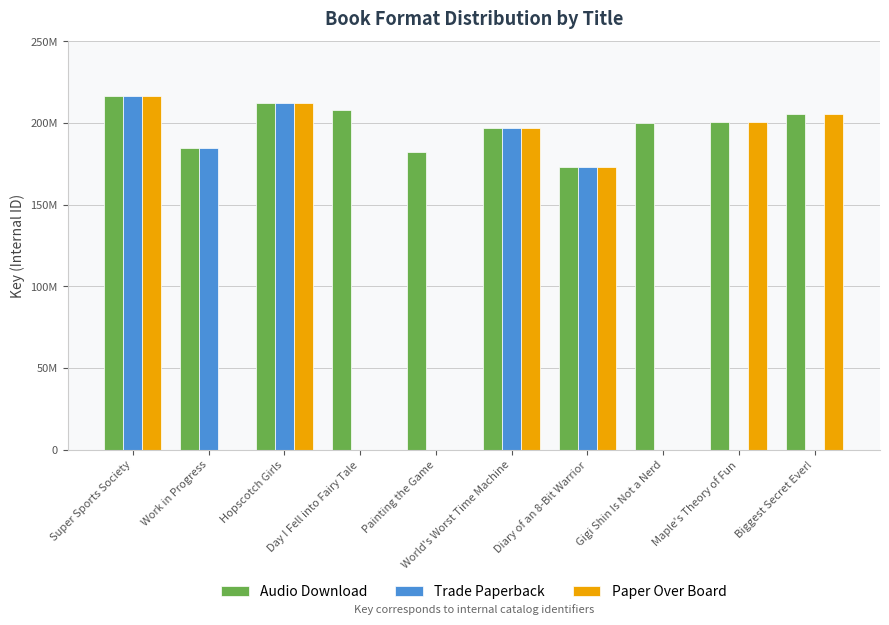

What are all the series names shown in the legend?

Audio Download, Trade Paperback, Paper Over Board